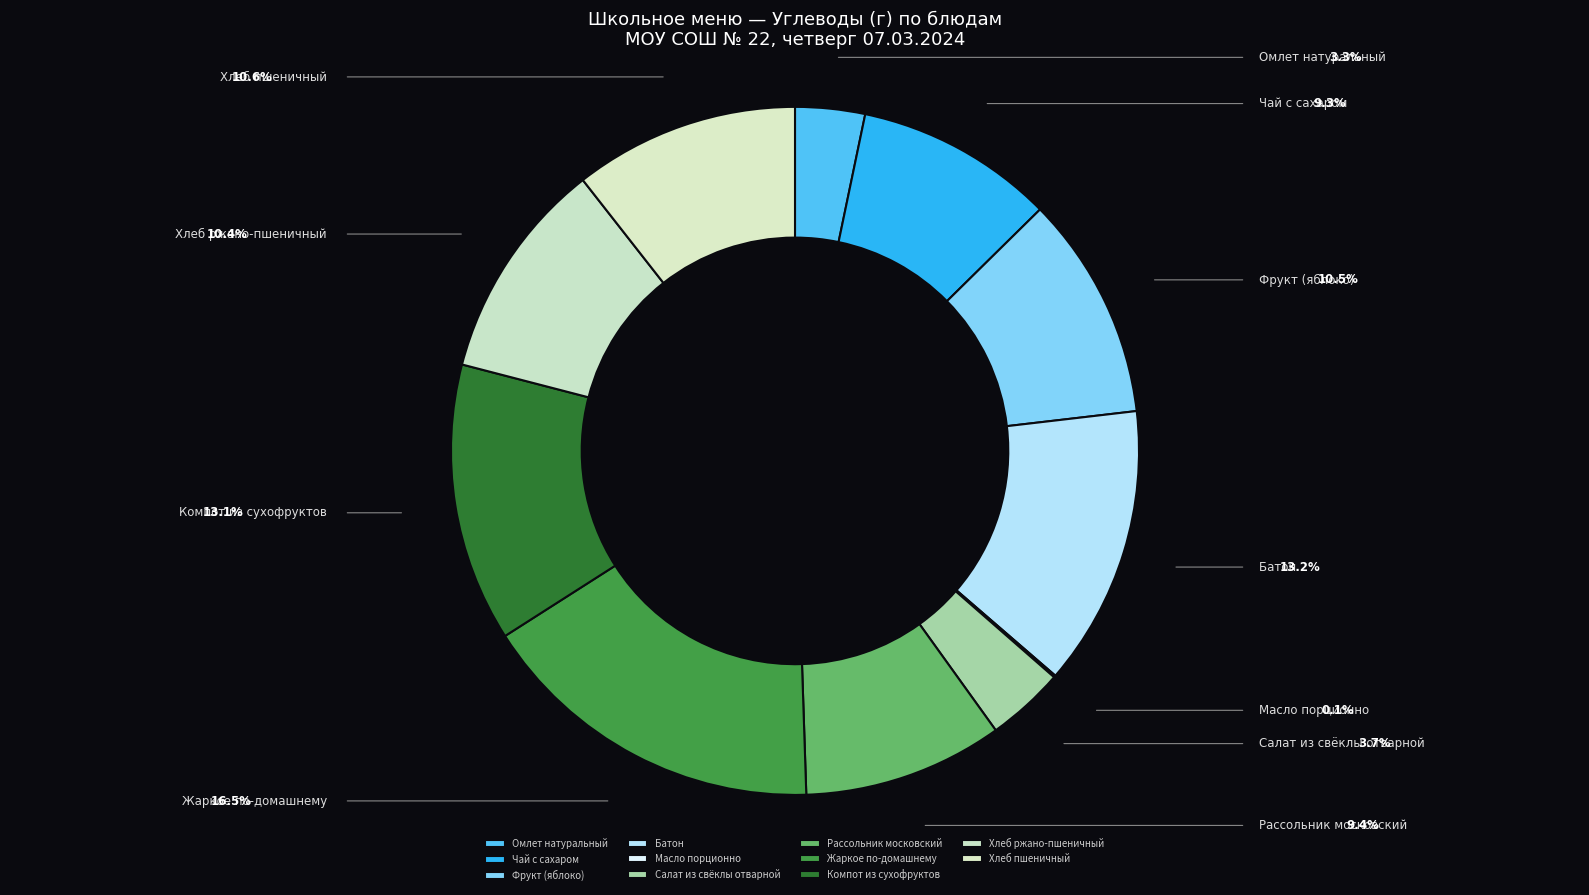

To the nearest percent, what is the average slice percentage?

9%